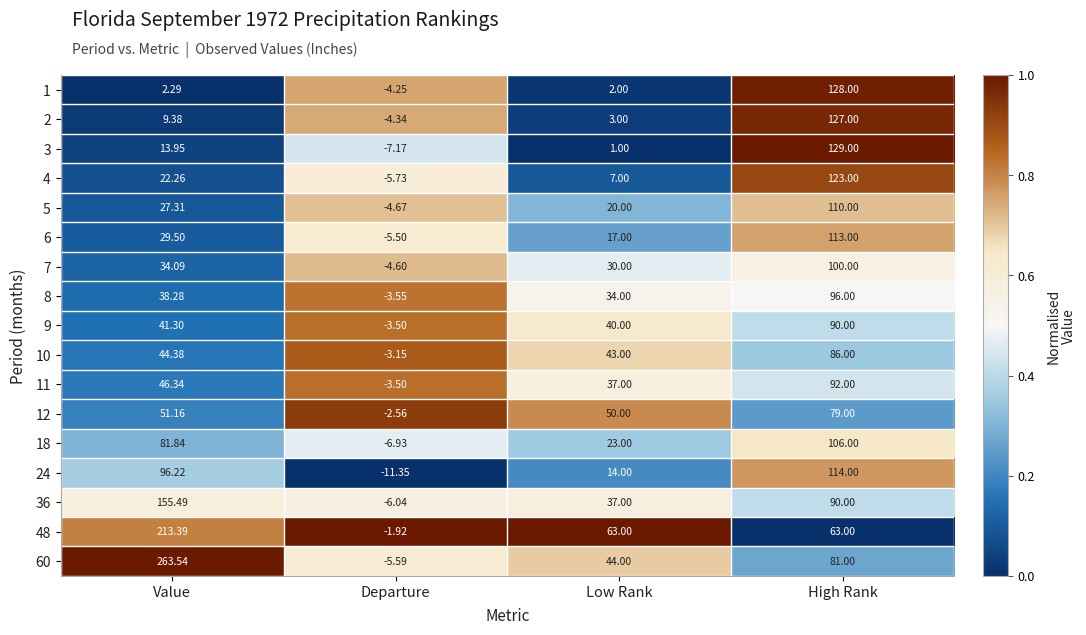

List the series in order of their peak value, lowest first.

12, 10, 9, 11, 8, 7, 18, 5, 6, 24, 4, 2, 1, 3, 36, 48, 60